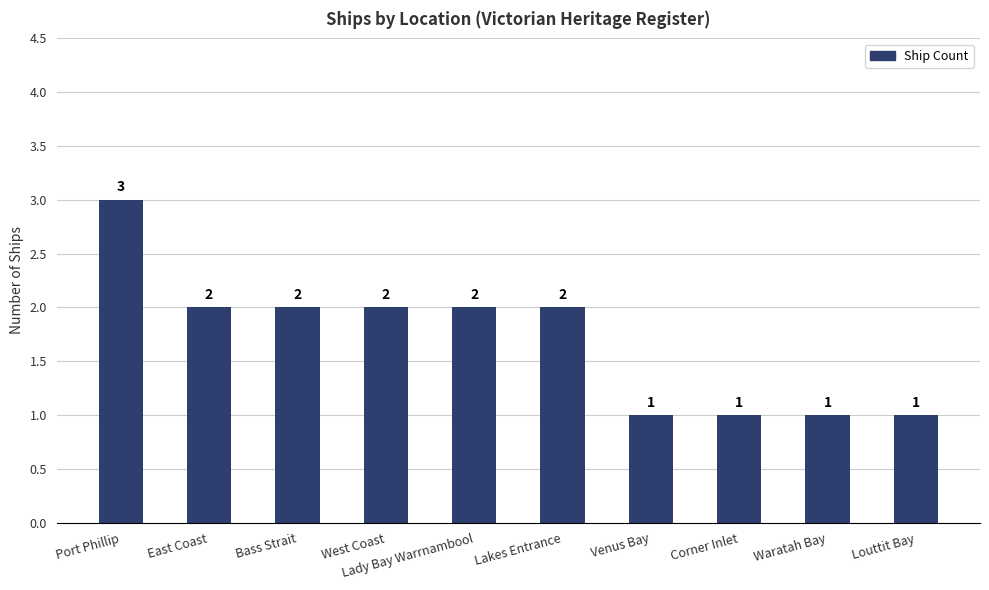

At which category does the chart reach its peak across all series?

Port Phillip